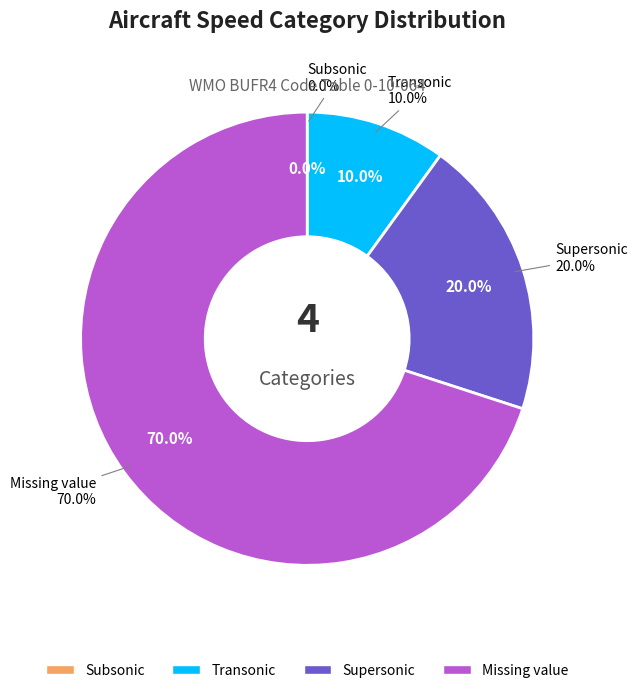

What portion of the pie excludes Transonic?

90.0%